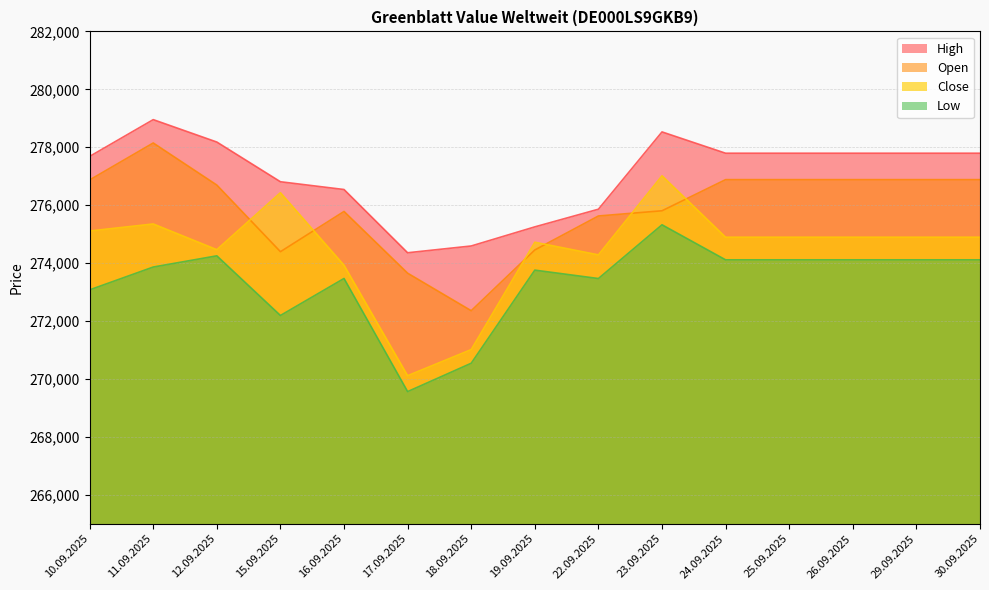

What is the sum of all High values?

4155713